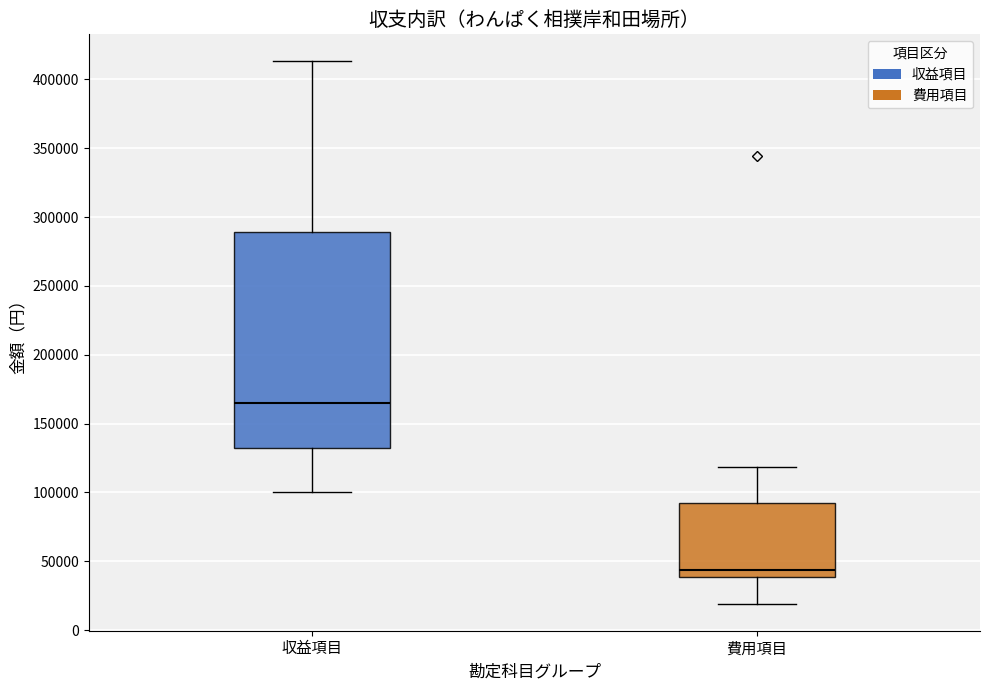

Reading left to right, read every box against the y-axis: the position of its median line, the range the box covers, and the ends of its whiskers. The values are not printed on the chart, so give them approximately, as read against the axis.

収益項目: median 165000, box 135000 to 290000, whiskers 100000 to 415000
費用項目: median 45000, box 40000 to 95000, whiskers 20000 to 120000